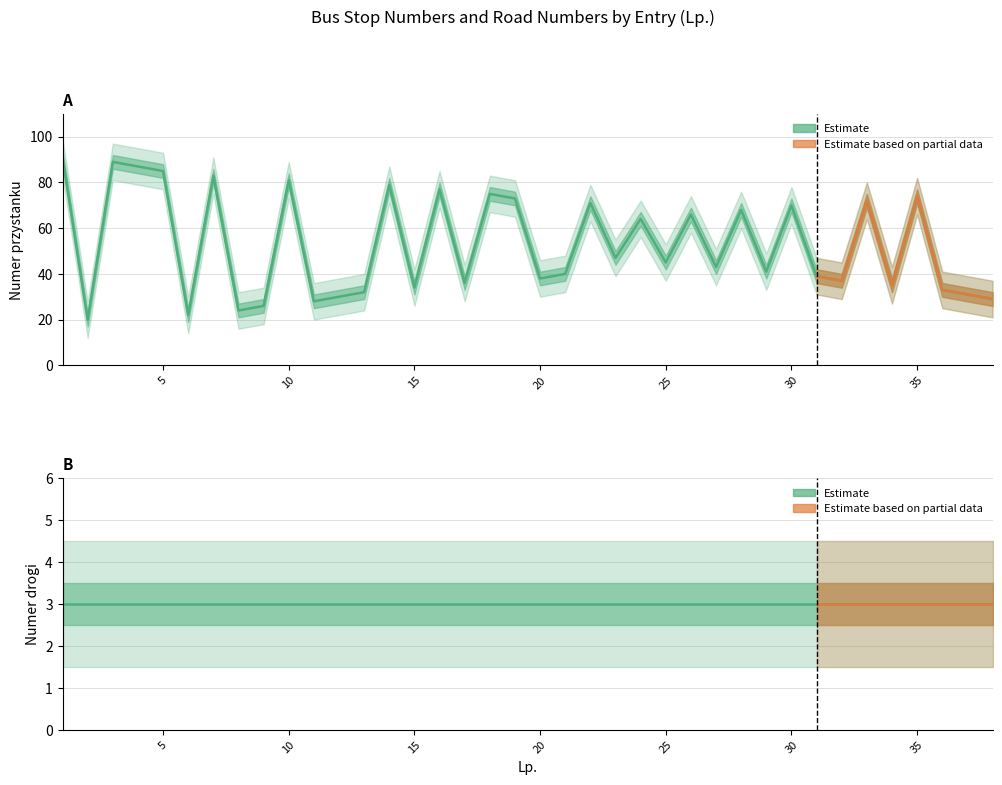

Rank the categories by value from lowest to highest.

2, 6, 8, 9, 11, 38, 12, 37, 13, 36, 15, 34, 17, 32, 20, 31, 21, 29, 27, 25, 23, 24, 26, 28, 30, 22, 33, 19, 35, 18, 16, 14, 10, 7, 5, 4, 3, 1